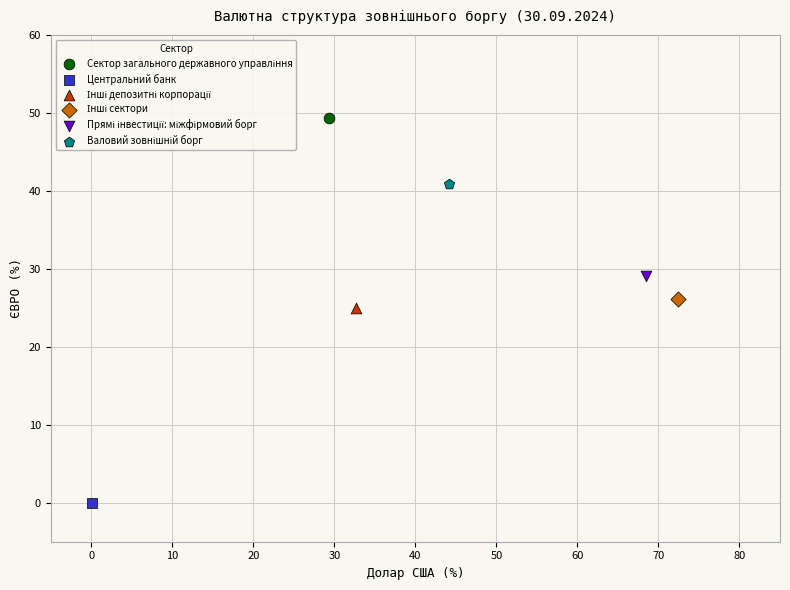

Which series contains the lowest Y value?

Центральний банк